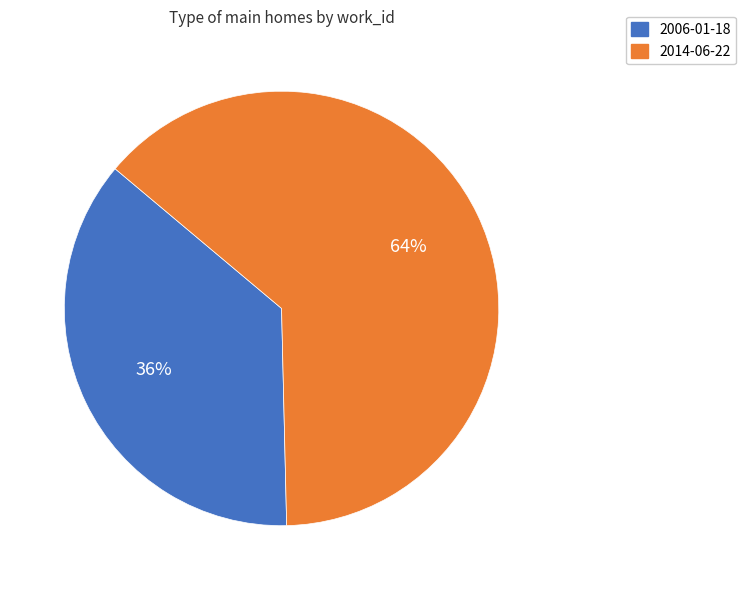

Count the number of slices in the pie.

2